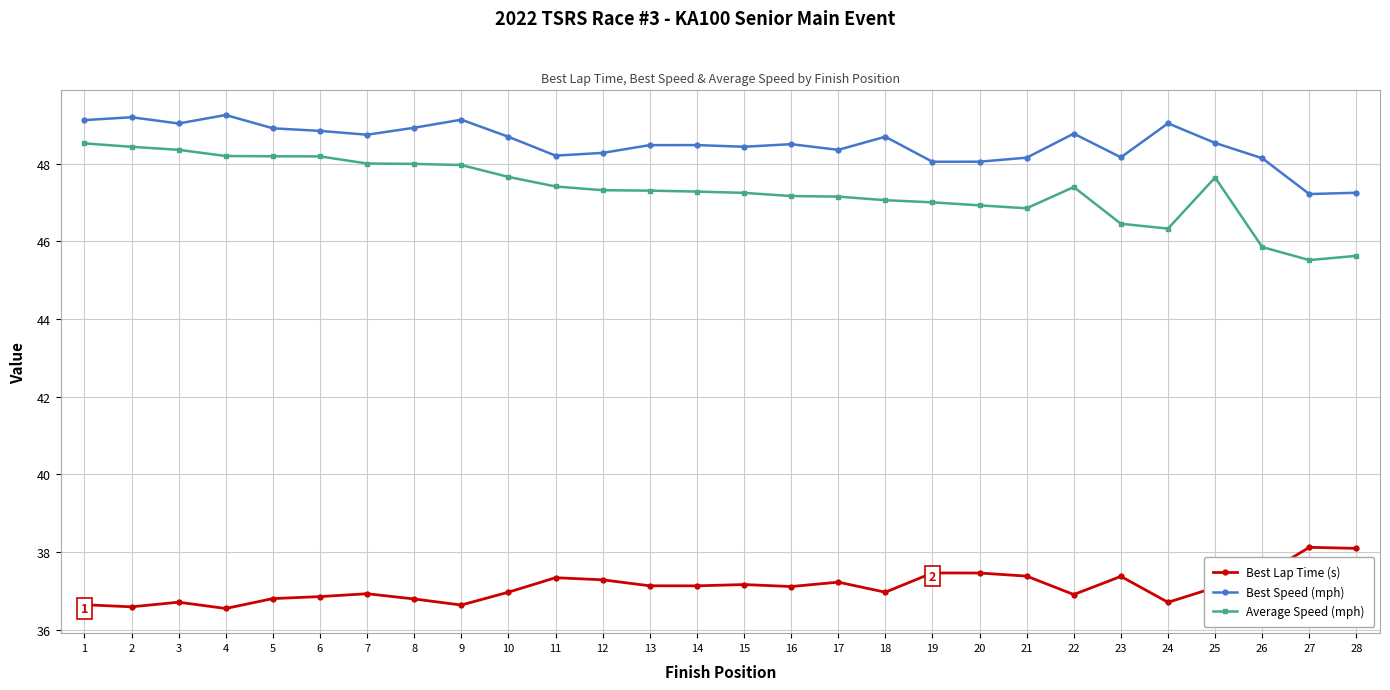

Rank the series by their maximum value, from lowest to highest.

Best Lap Time (s), Average Speed (mph), Best Speed (mph)